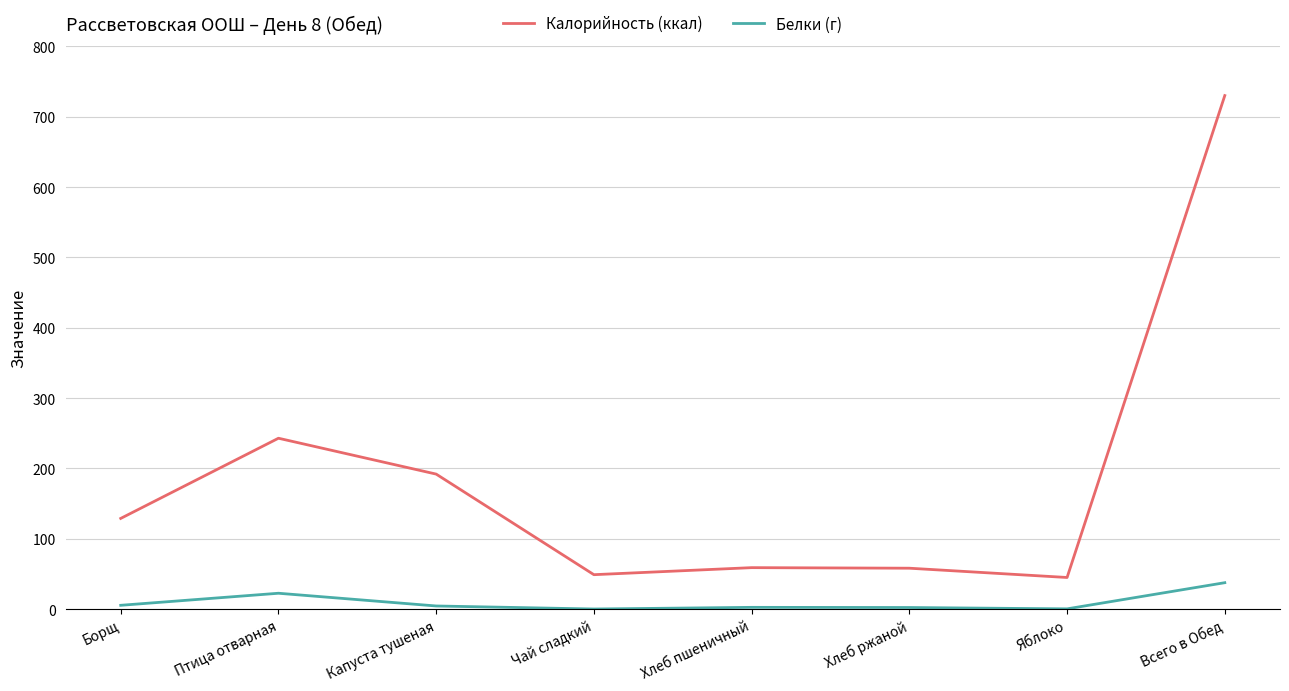

List the series in order of their overall mean, highest first.

Калорийность (ккал), Белки (г)